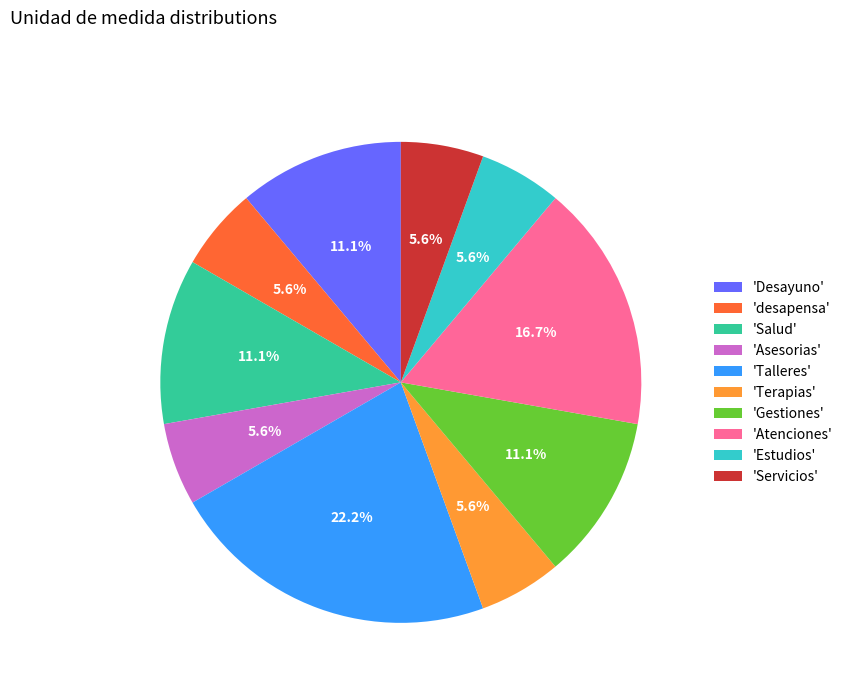

How much of the chart is everything except 'Terapias'?

94.4%